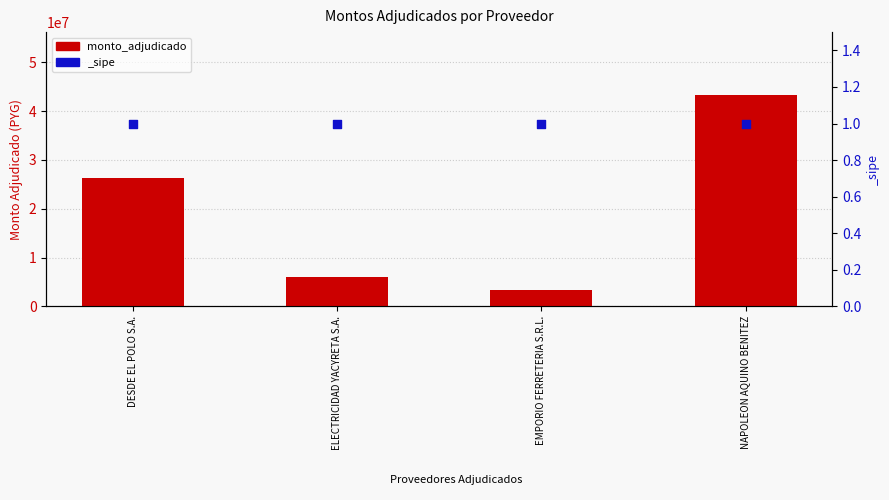

What is the ratio of the value at DESDE EL POLO S.A. to the value at NAPOLEON AQUINO BENITEZ?

0.6